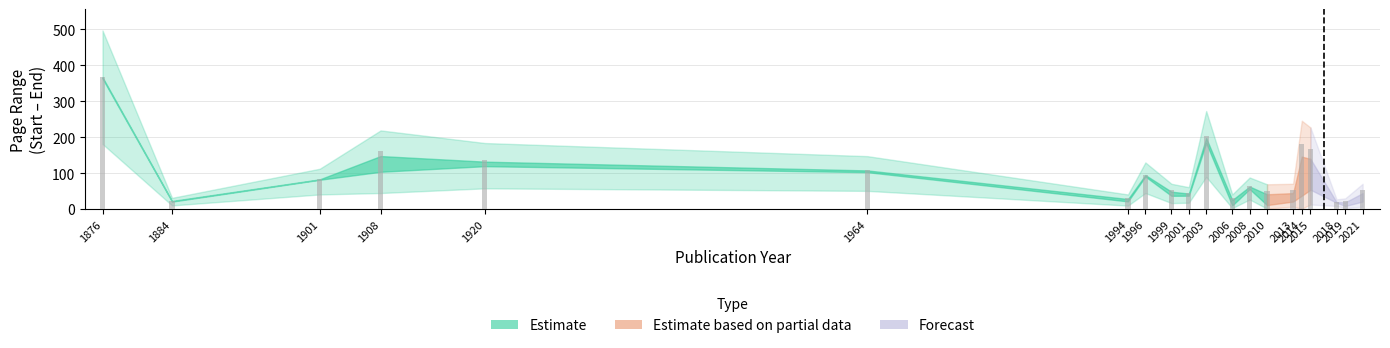

What is the value of the 1st bar from the left?

368